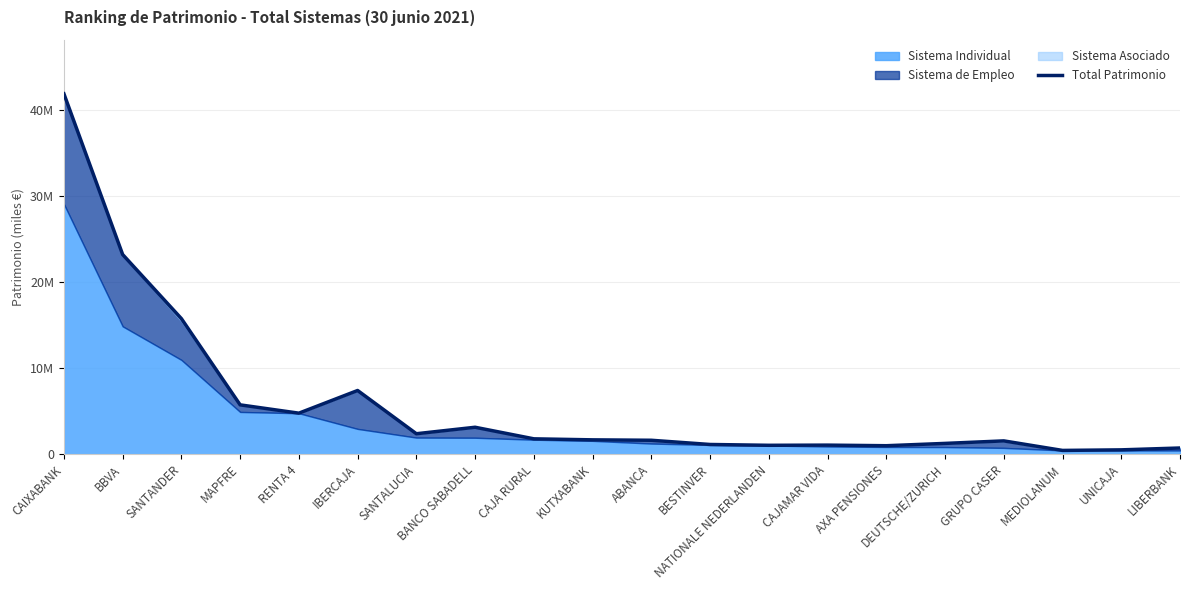

What is the sum of all values?

117941526